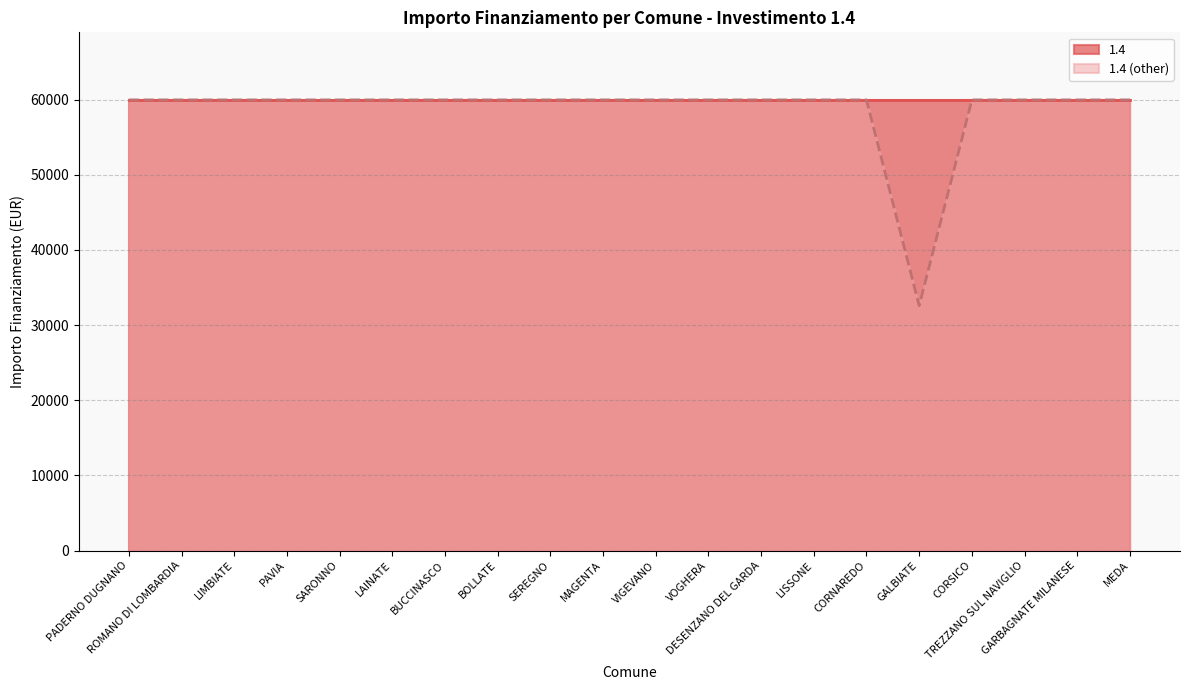

Reading left to right, what are all the values shown in this chart?

59966	59966	59966	59966	59966	59966	59966	59966	59966	59966	59966	59966	59966	59966	59966	32589	59966	59966	59966	59966